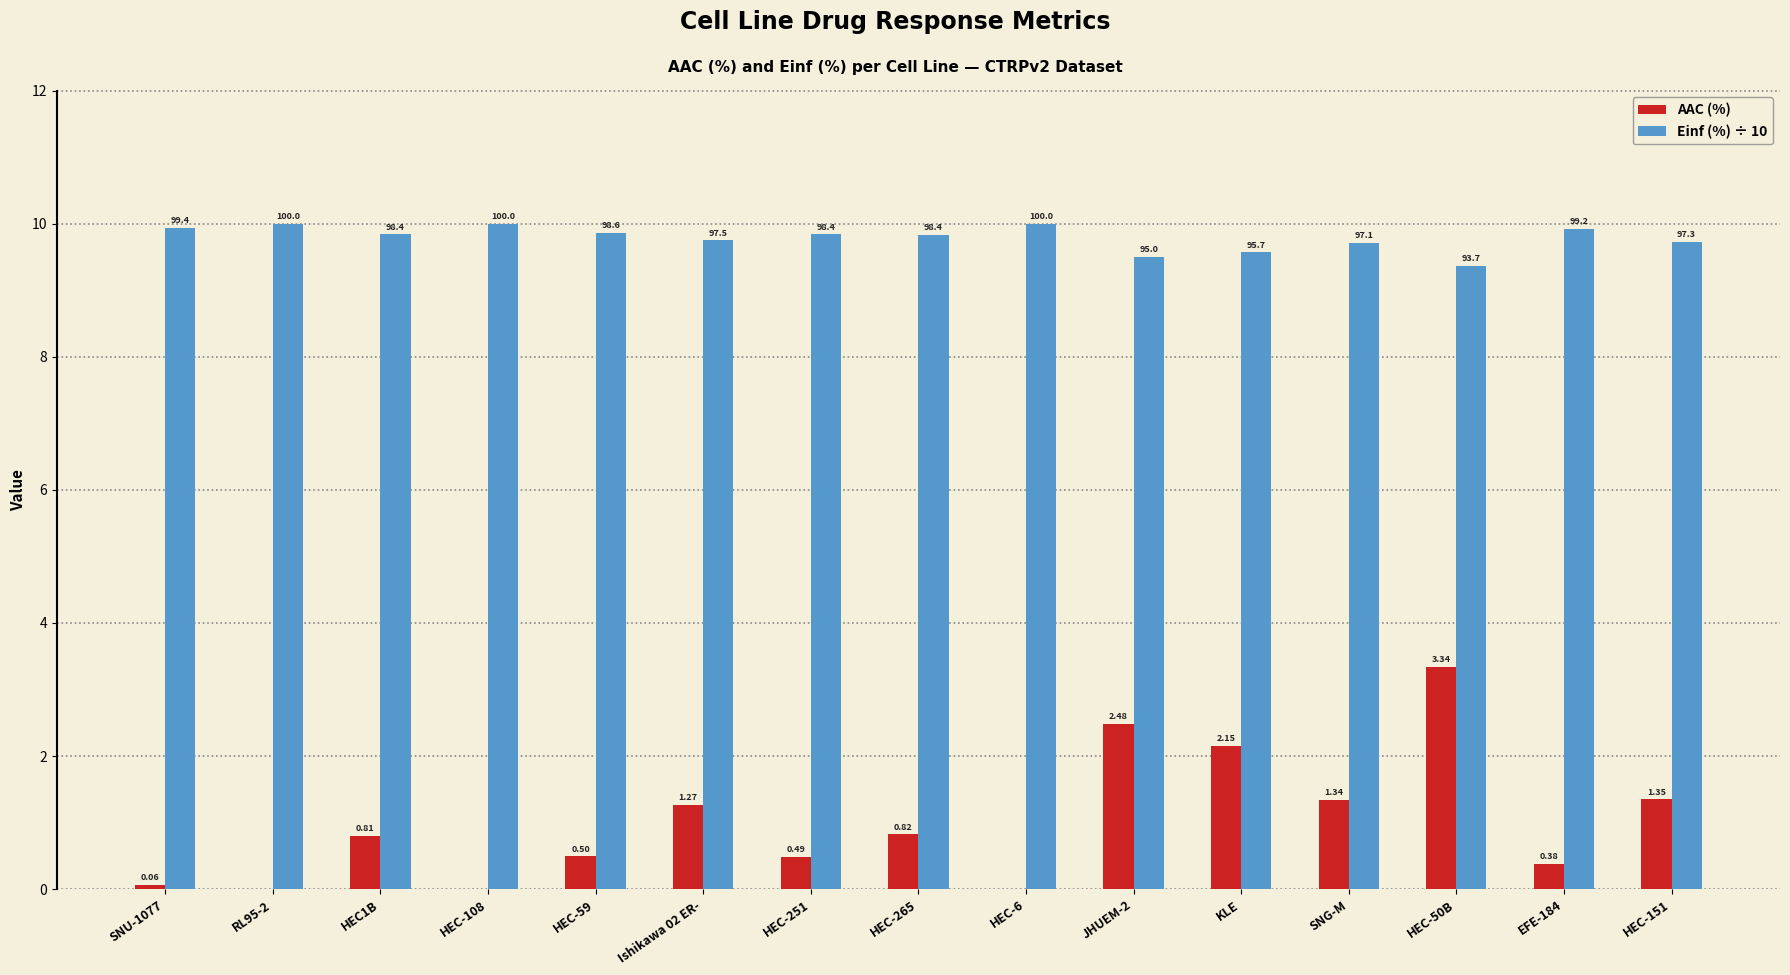

Rank the categories by Einf (%) ÷ 10 value from lowest to highest.

HEC-50B, JHUEM-2, KLE, SNG-M, HEC-151, Ishikawa 02 ER-, HEC-265, HEC-251, HEC1B, HEC-59, EFE-184, SNU-1077, RL95-2, HEC-108, HEC-6